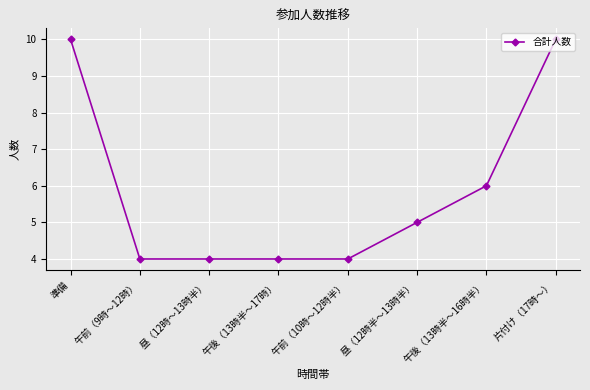

Does the chart display data point markers on the line(s)?

Yes